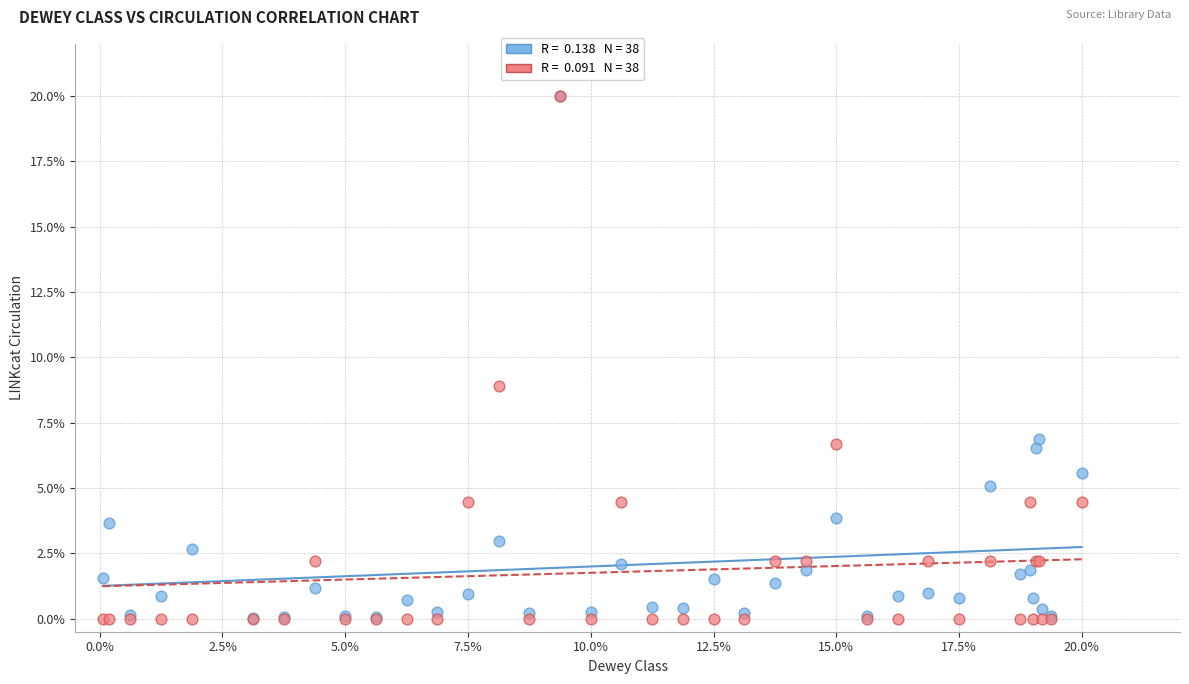

Across all series, what Y value is closest to 10?

8.9